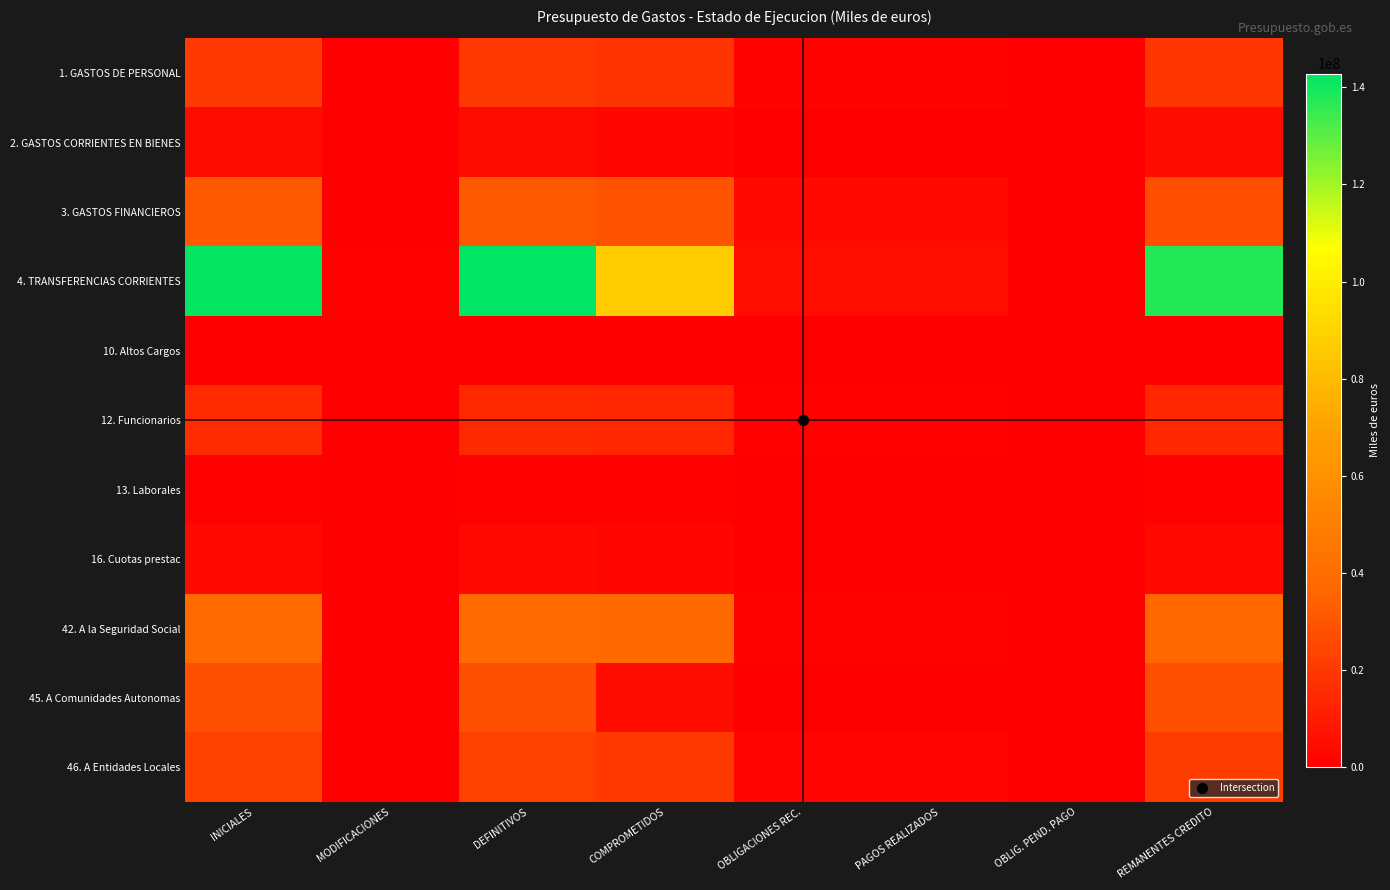

Count the number of data series in this chart.

11